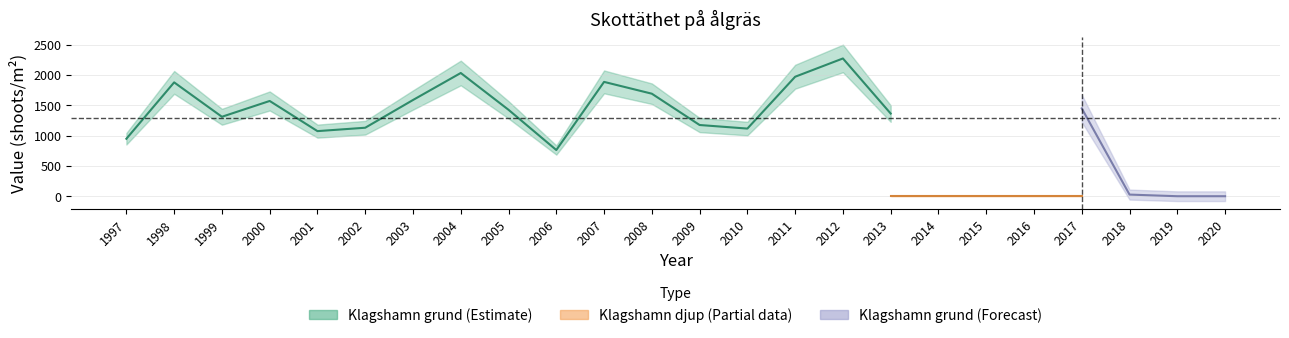

What is the maximum value for Klagshamn grund?

2275